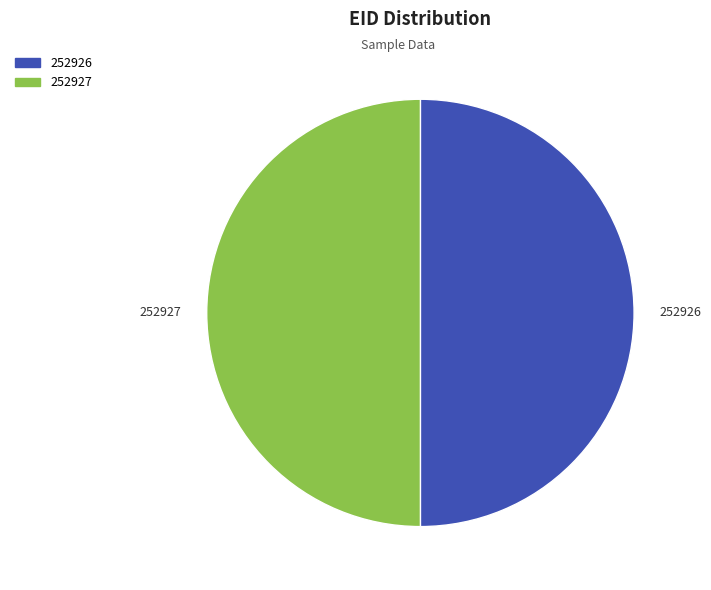

Is it true that 252926 is 63% of the pie?

False